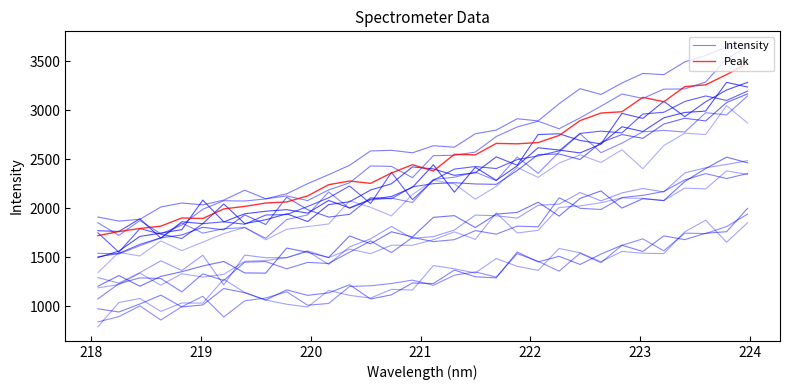

Where is the first local maximum for Peak?

221